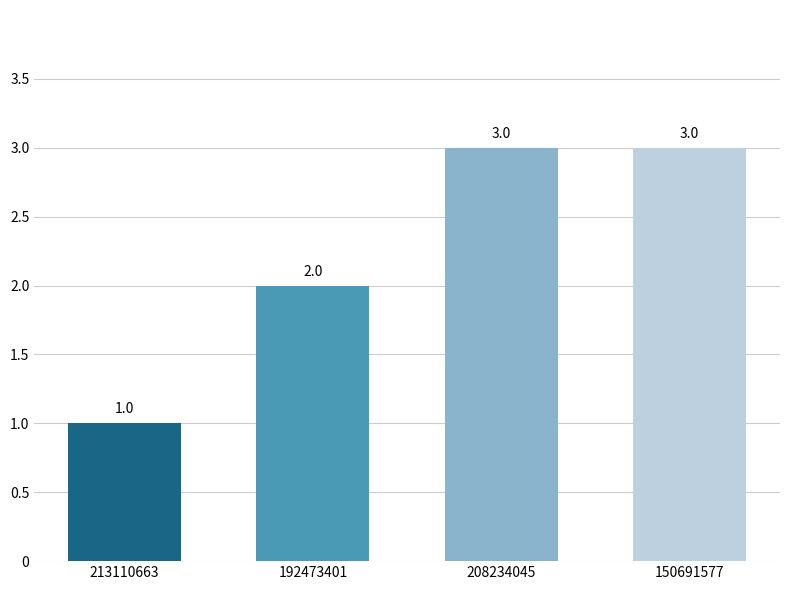

The chart shows a value of 3 at 150691577. True or false?

True